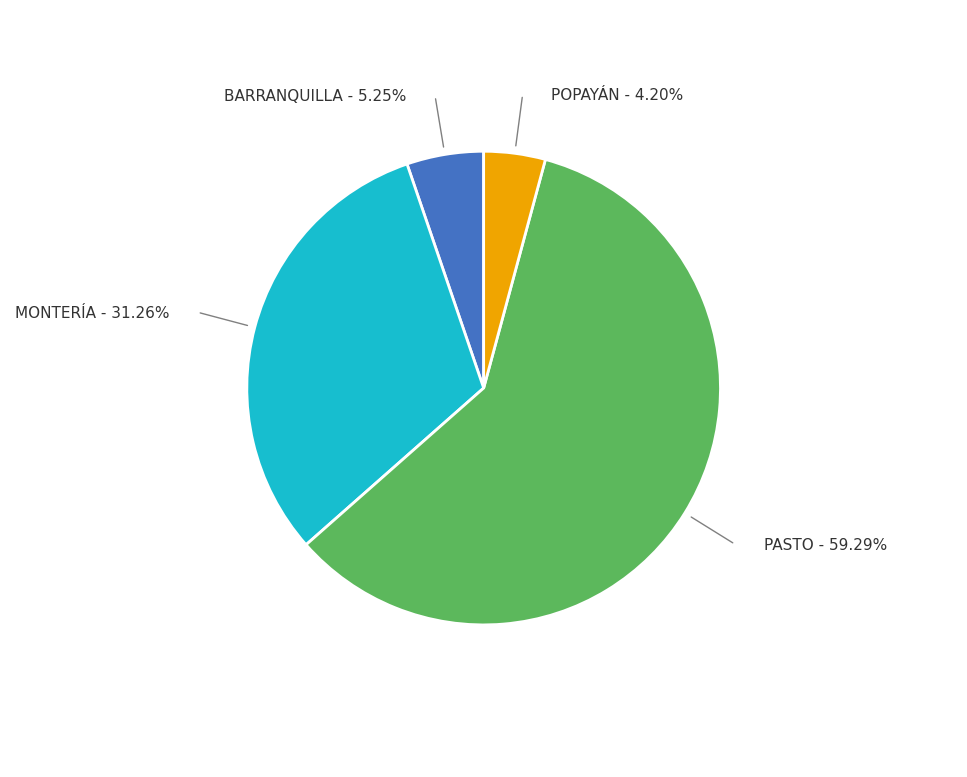

How many segments does this pie chart have?

4